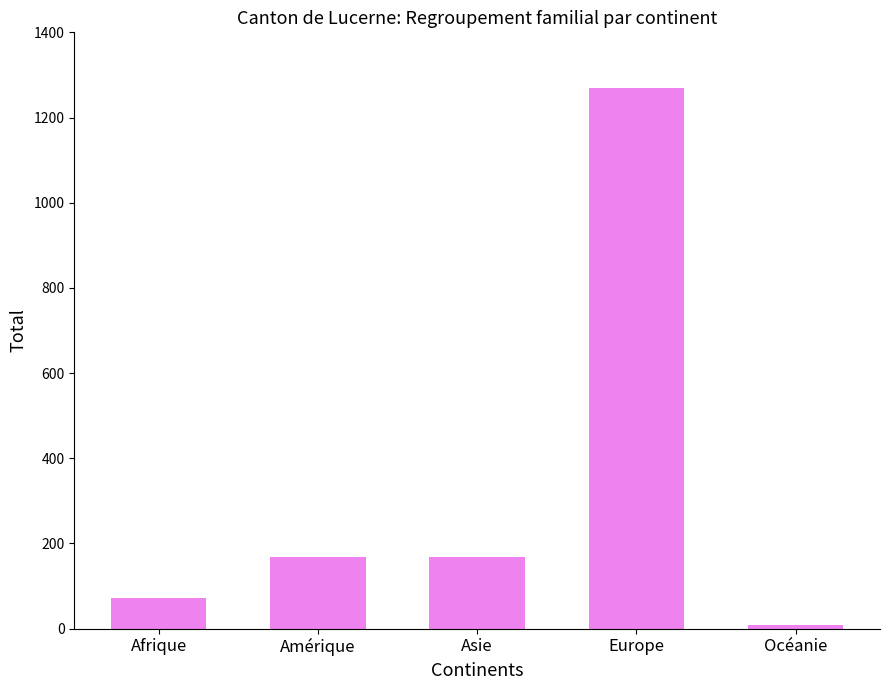

What is the difference between the maximum and minimum values?

1262